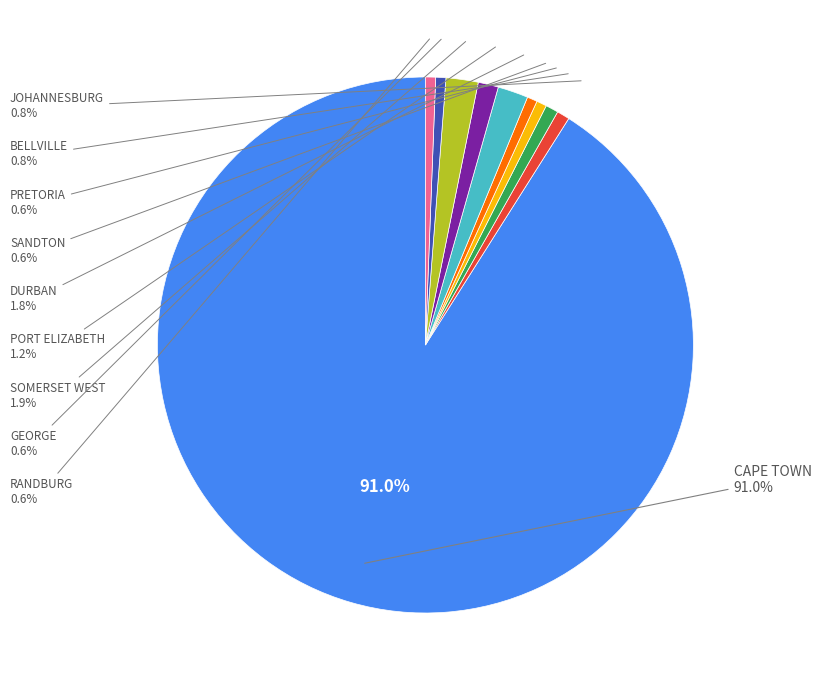

Do CAPE TOWN and PORT ELIZABETH together represent more than half of the pie?

Yes